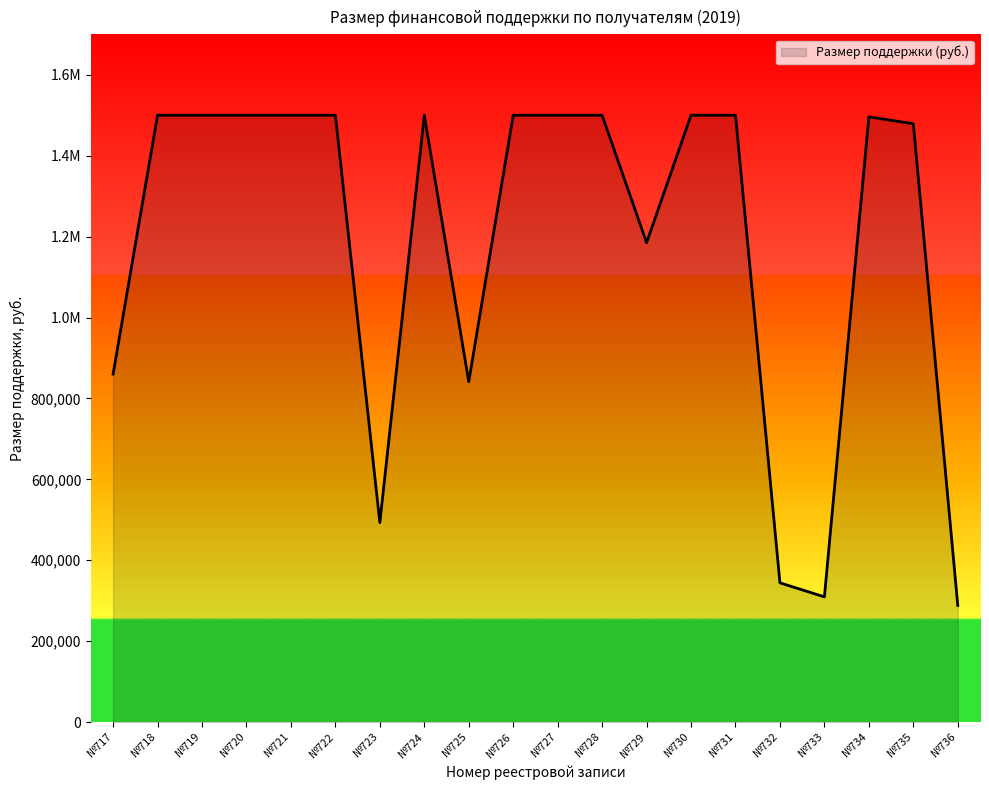

What is the greatest value displayed?

1500000.0